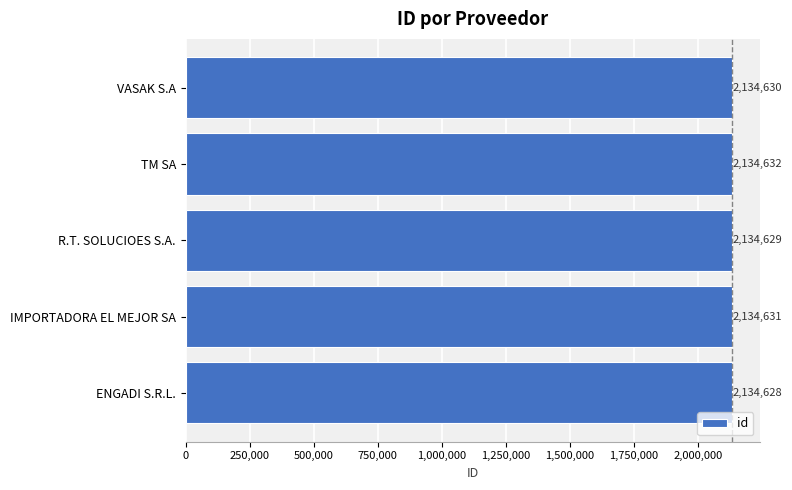

How many data points does each series have?

5